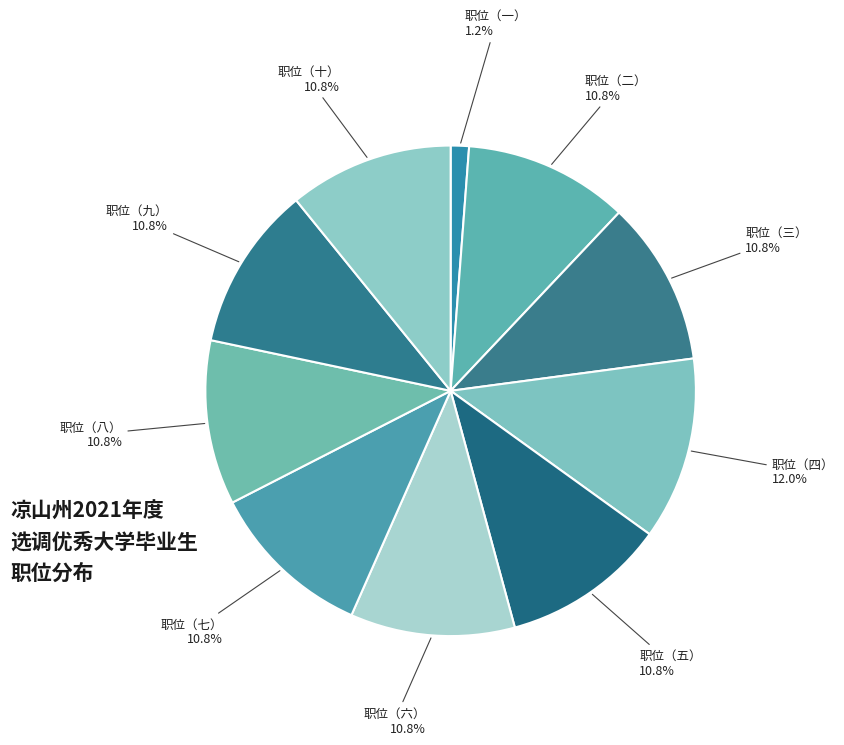

How many segments does this pie chart have?

10